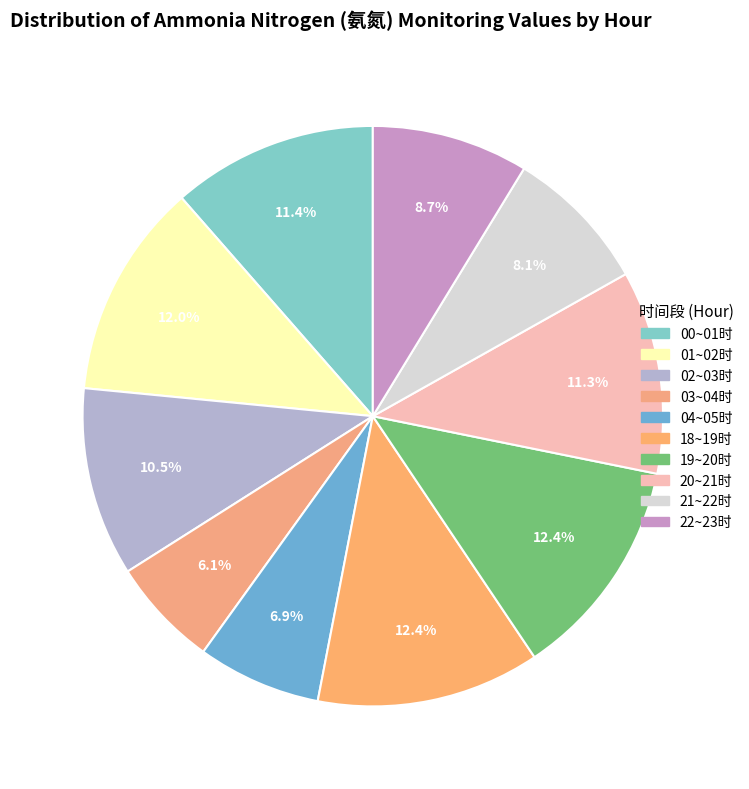

The 00~01时 slice represents 3% of the pie. True or false?

False